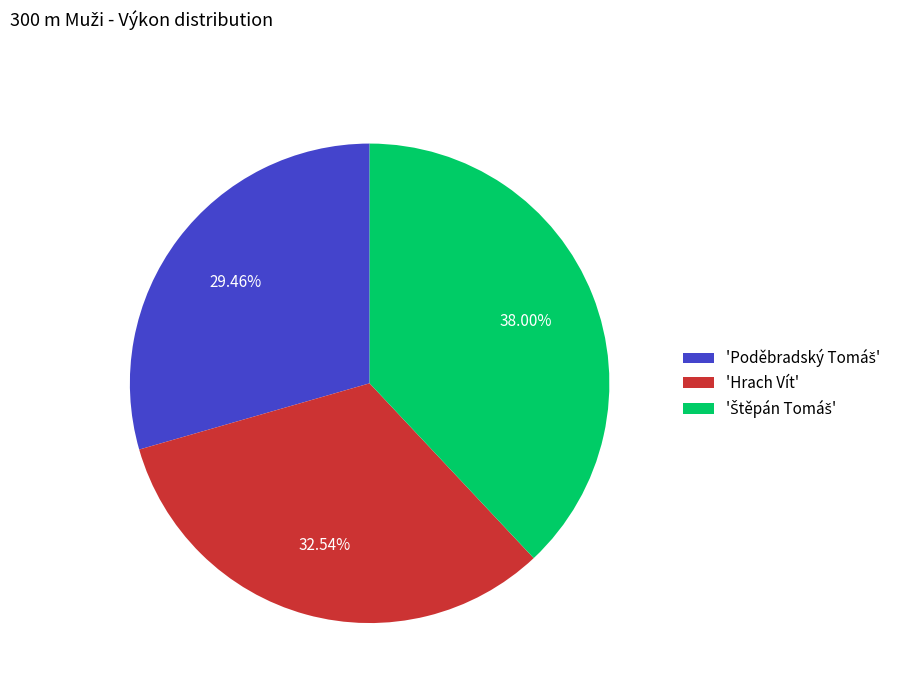

To the nearest percent, what is the difference between the largest and smallest slice percentages?

9%